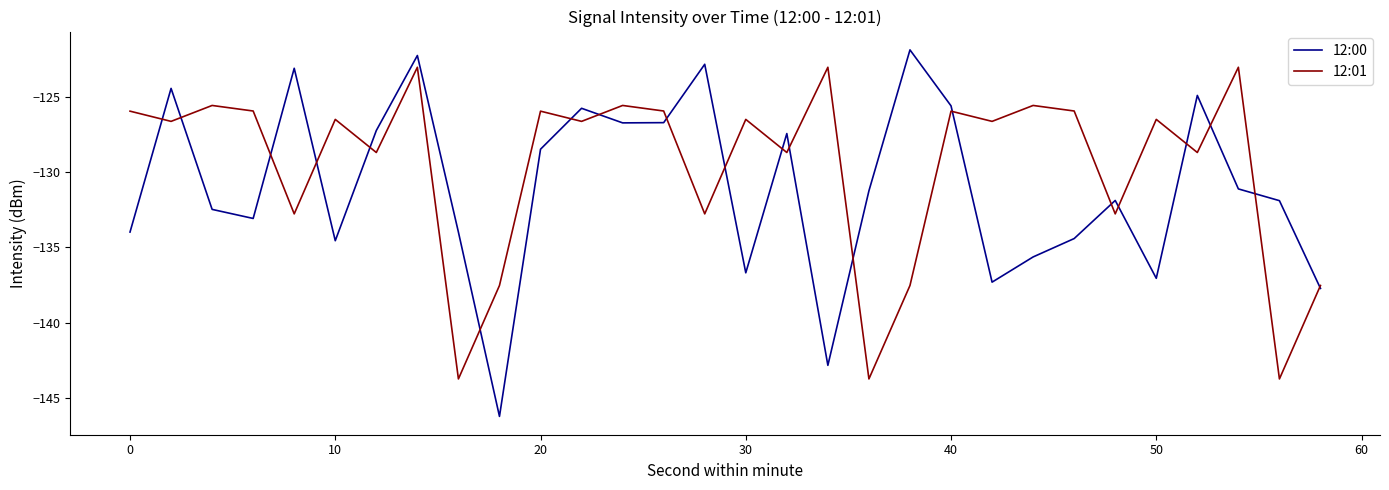

Which series has the widest spread of values?

12:00